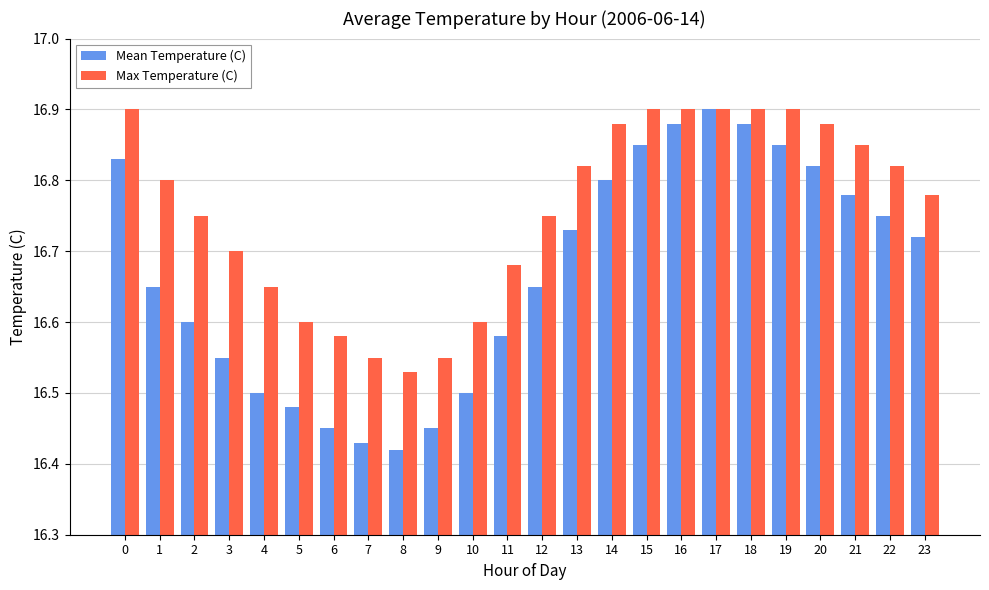

What is the sum of all Mean Temperature (C) values?

400.1